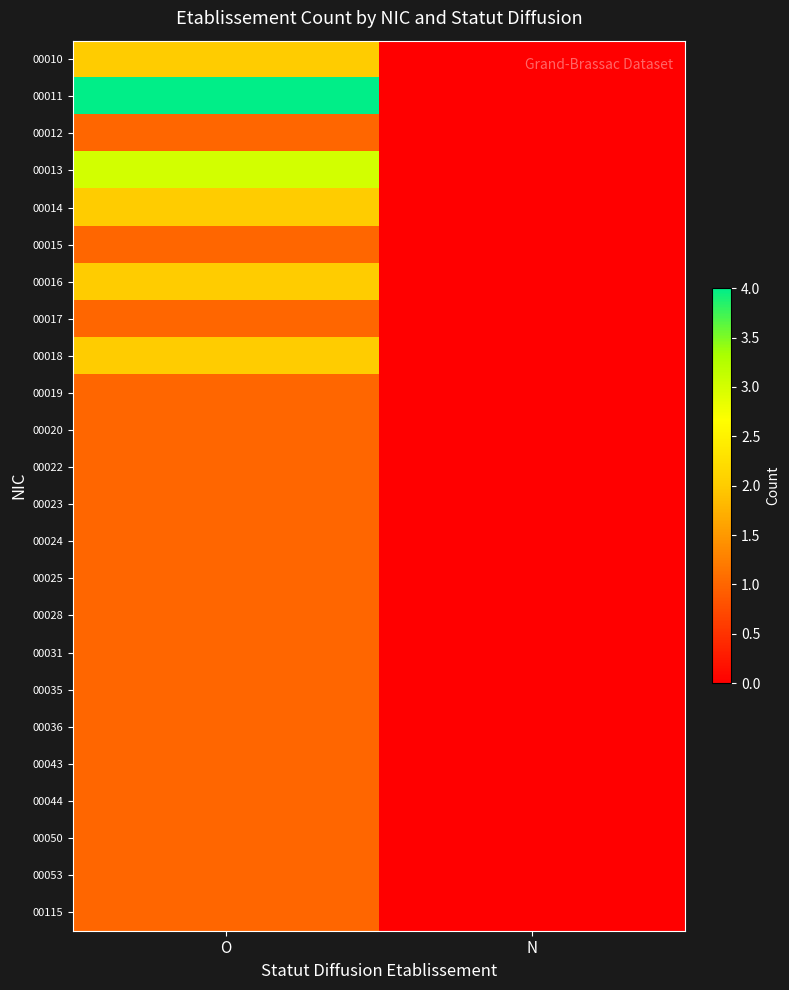

Reading right to left, what are all the values shown in this chart?

00010: N=0	O=2
00011: N=0	O=4
00012: N=0	O=1
00013: N=0	O=3
00014: N=0	O=2
00015: N=0	O=1
00016: N=0	O=2
00017: N=0	O=1
00018: N=0	O=2
00019: N=0	O=1
00020: N=0	O=1
00022: N=0	O=1
00023: N=0	O=1
00024: N=0	O=1
00025: N=0	O=1
00028: N=0	O=1
00031: N=0	O=1
00035: N=0	O=1
00036: N=0	O=1
00043: N=0	O=1
00044: N=0	O=1
00050: N=0	O=1
00053: N=0	O=1
00115: N=0	O=1